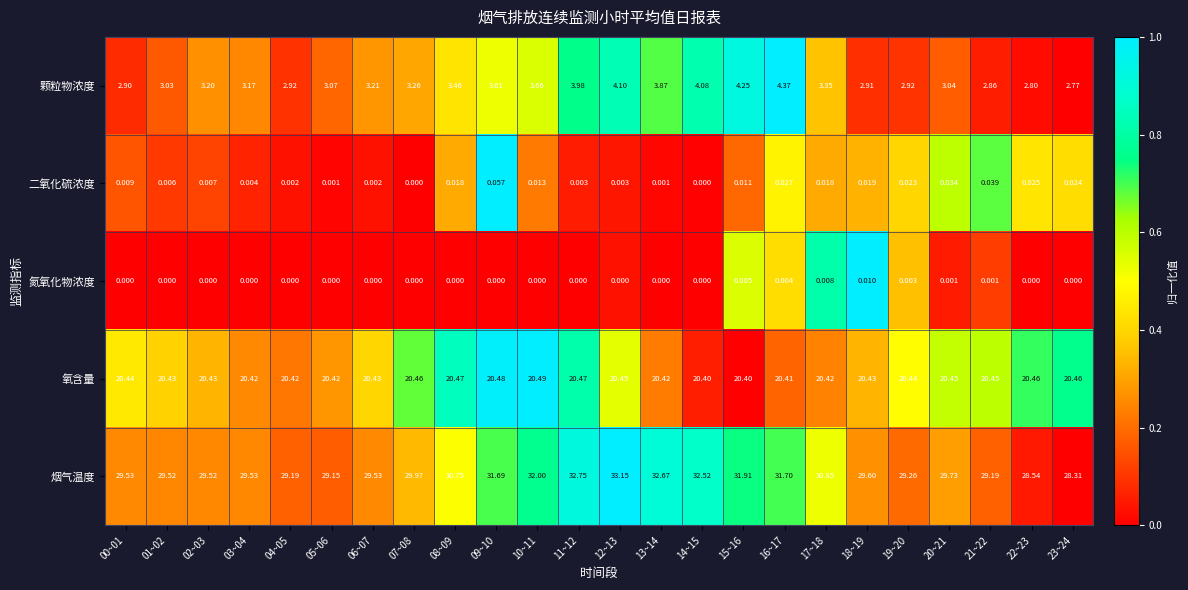

List the series in order of their peak value, lowest first.

氮氧化物浓度, 二氧化硫浓度, 颗粒物浓度, 氧含量, 烟气温度